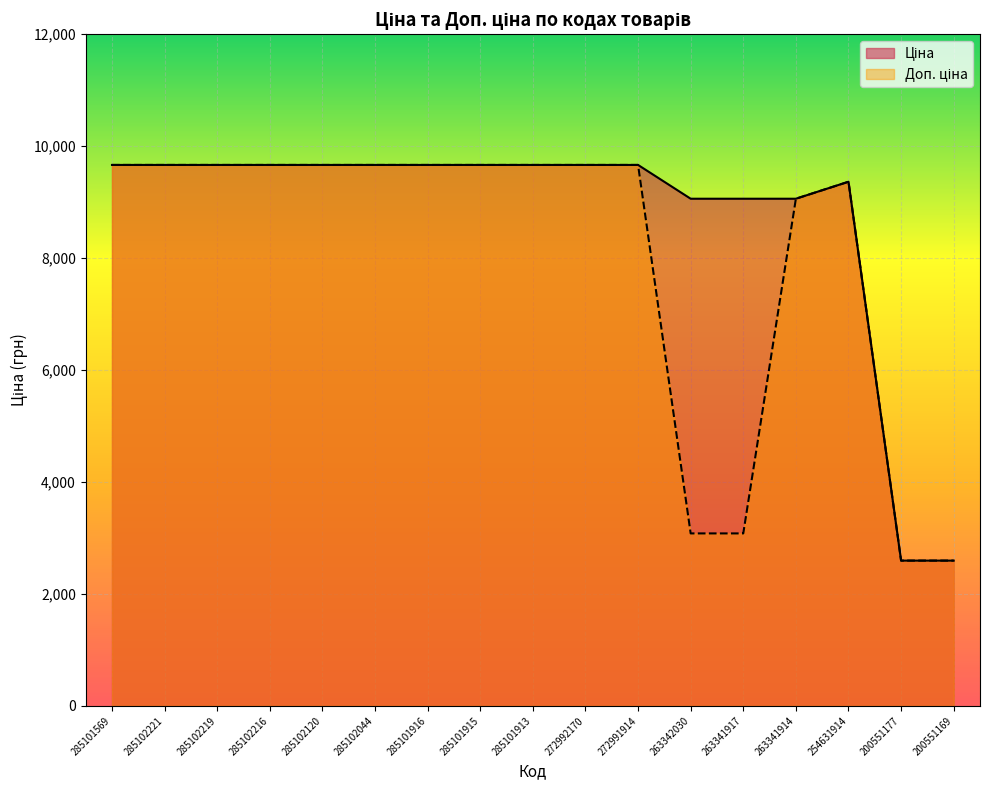

Reading left to right, transcribe all the data shown in this chart.

Ціна: 9664.7	9664.7	9664.7	9664.7	9664.7	9664.7	9664.7	9664.7	9664.7	9664.7	9664.7	9060.9	9060.9	9060.9	9364.3	2594.6	2594.6
Доп. ціна: 9664.7	9664.7	9664.7	9664.7	9664.7	9664.7	9664.7	9664.7	9664.7	9664.7	9664.7	3080.7	3080.7	9060.9	9364.3	2595.0	2595.0